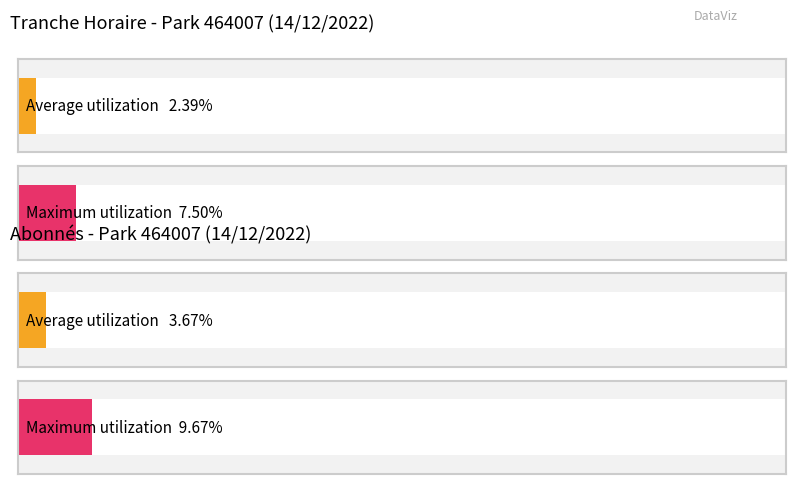

List the series in order of their overall mean, highest first.

NB_ABONNE, NB_HORAIRE